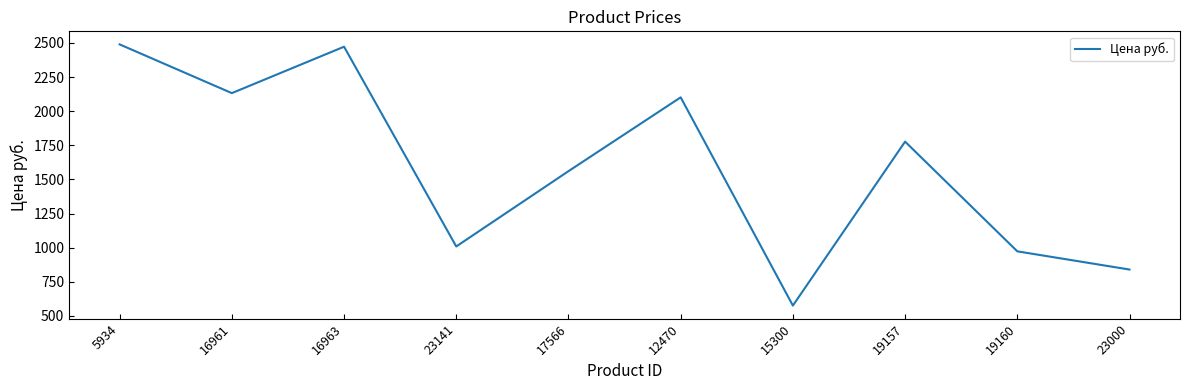

How many lines are shown in the chart?

1